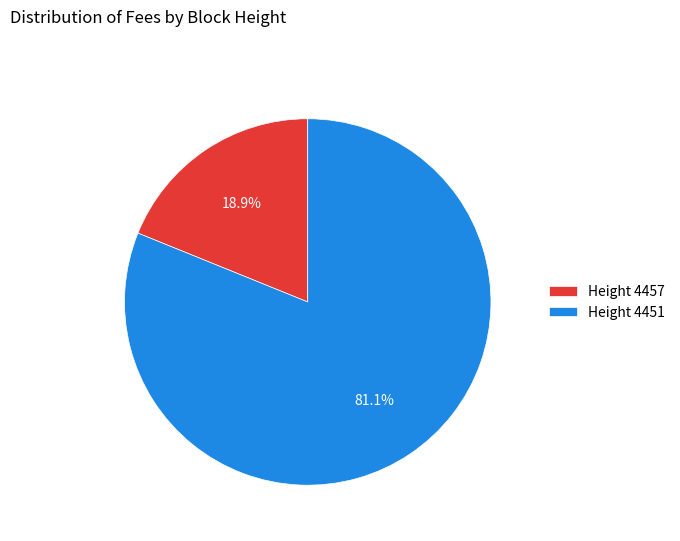

To the nearest percent, what is the difference between the largest and smallest slice percentages?

62%